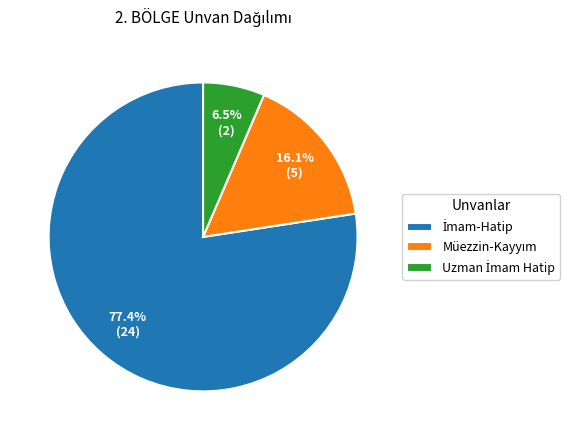

Is there any slice that represents more than half of the pie?

Yes